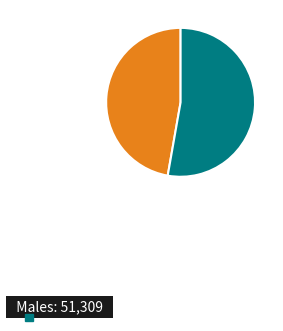

Does any single category account for the majority?

Yes